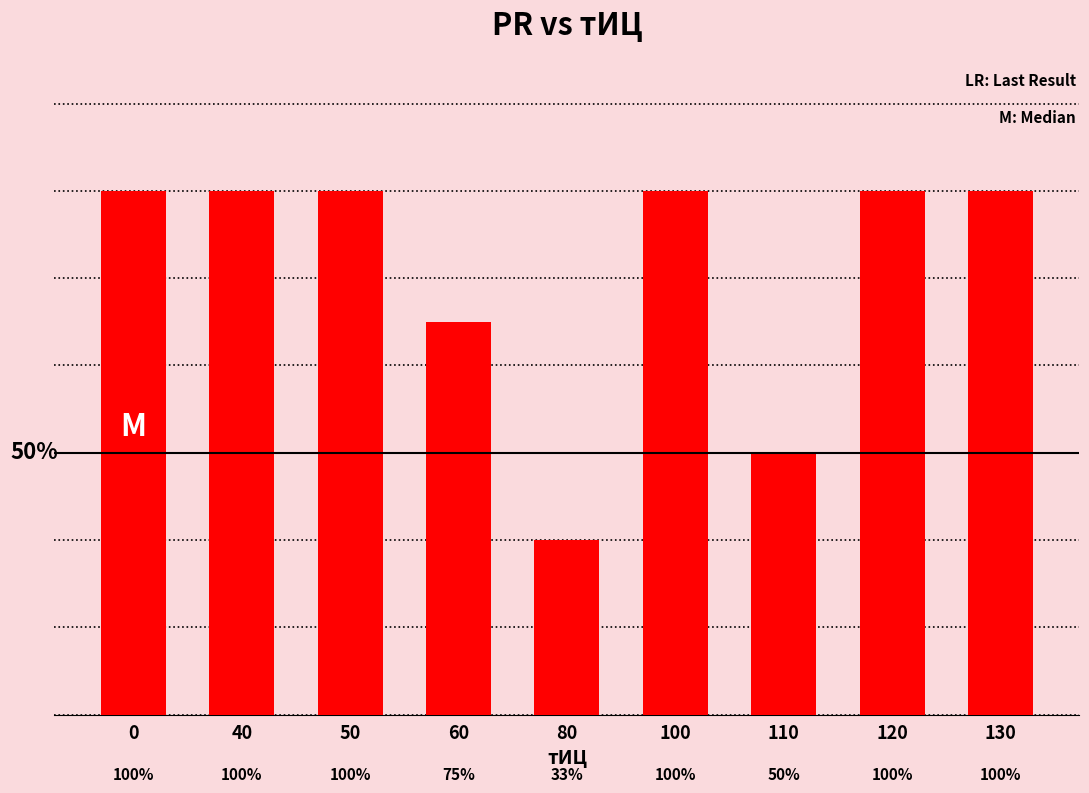

Which category has the lowest value across all series?

80